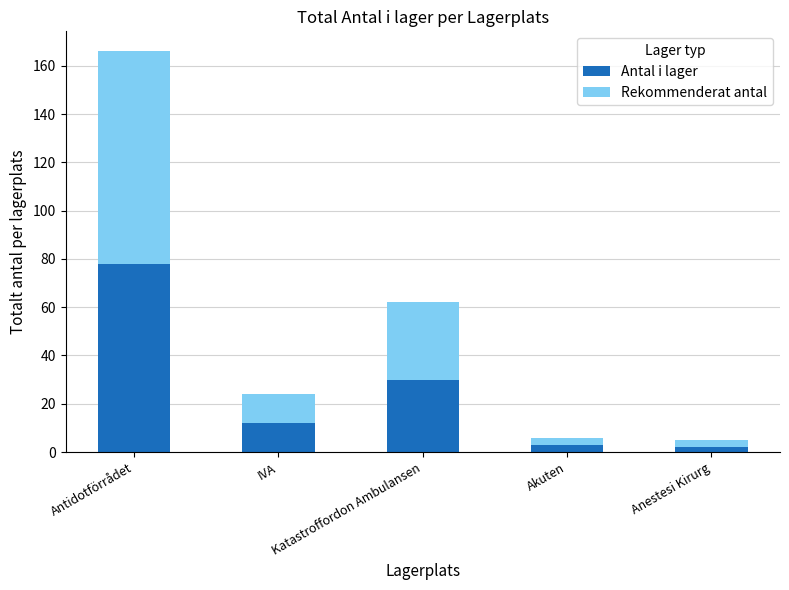

What is the difference between the second highest and minimum values in the Antal i lager series?

28